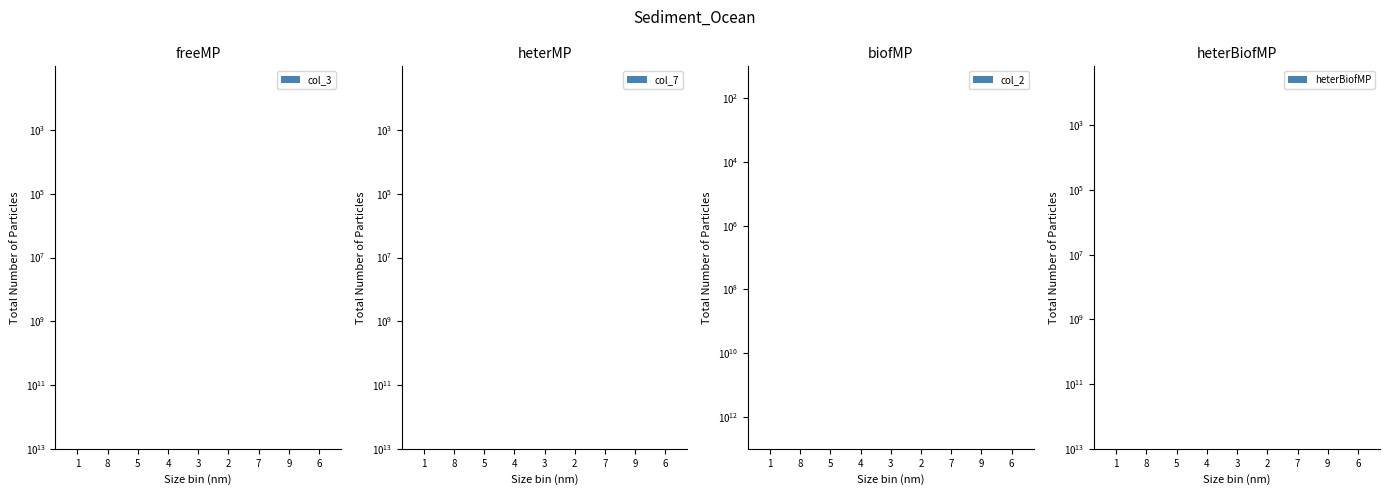

Count the number of categories in the chart.

9